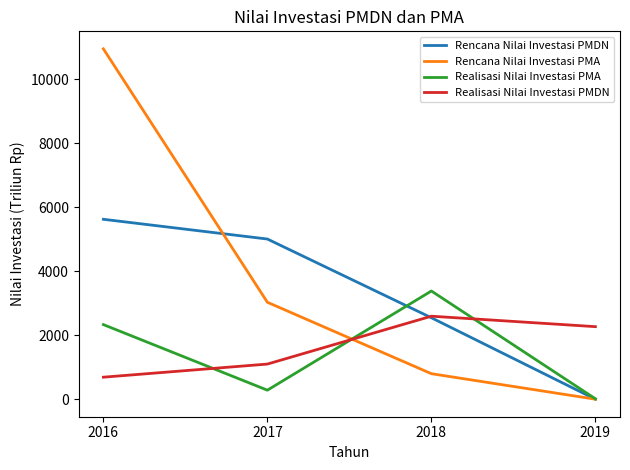

What is the highest value of the Realisasi Nilai Investasi PMDN series?

2594